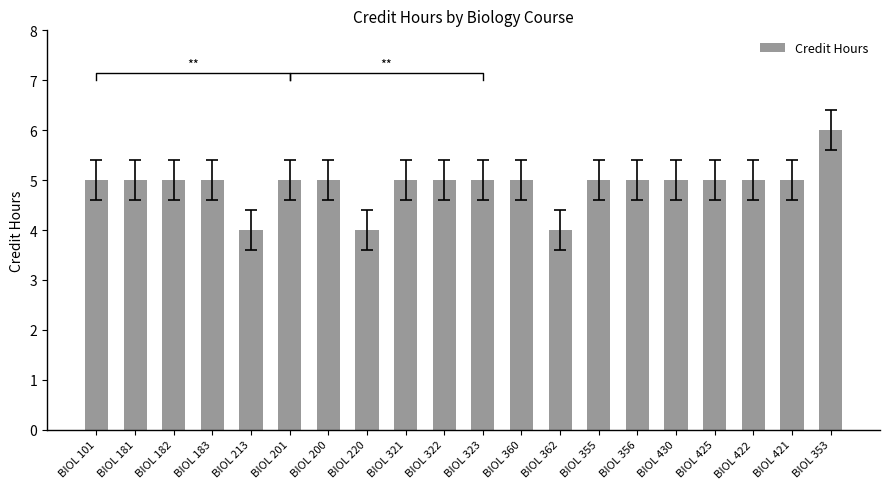

Count the values in the range 5 to 6.

17